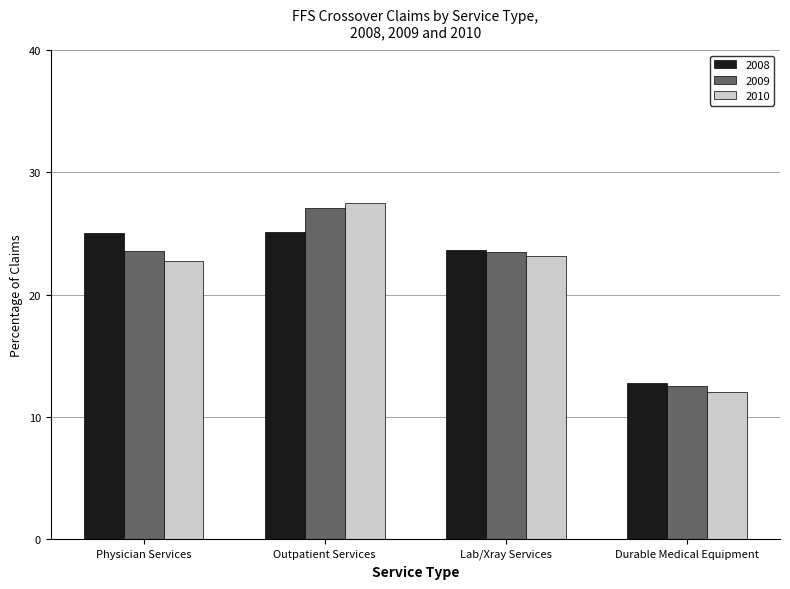

The 2010 series shows 22.8 at Physician Services. True or false?

True